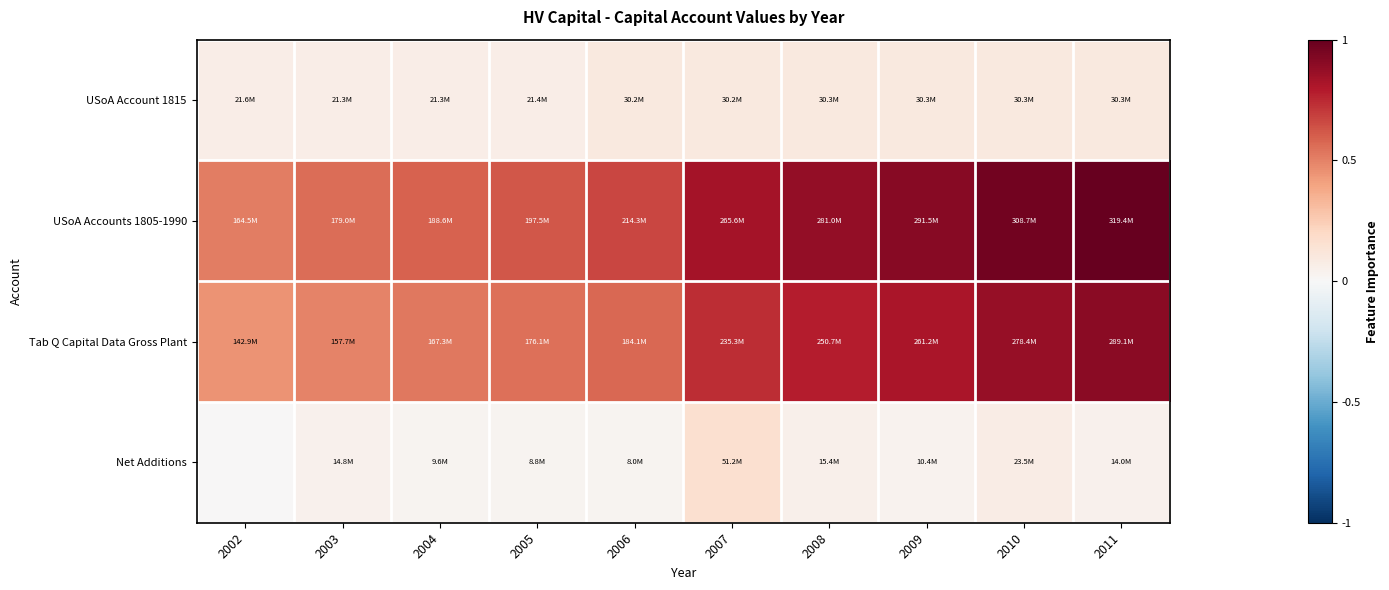

What is the difference between the highest and lowest values at 2010?

285184076.2